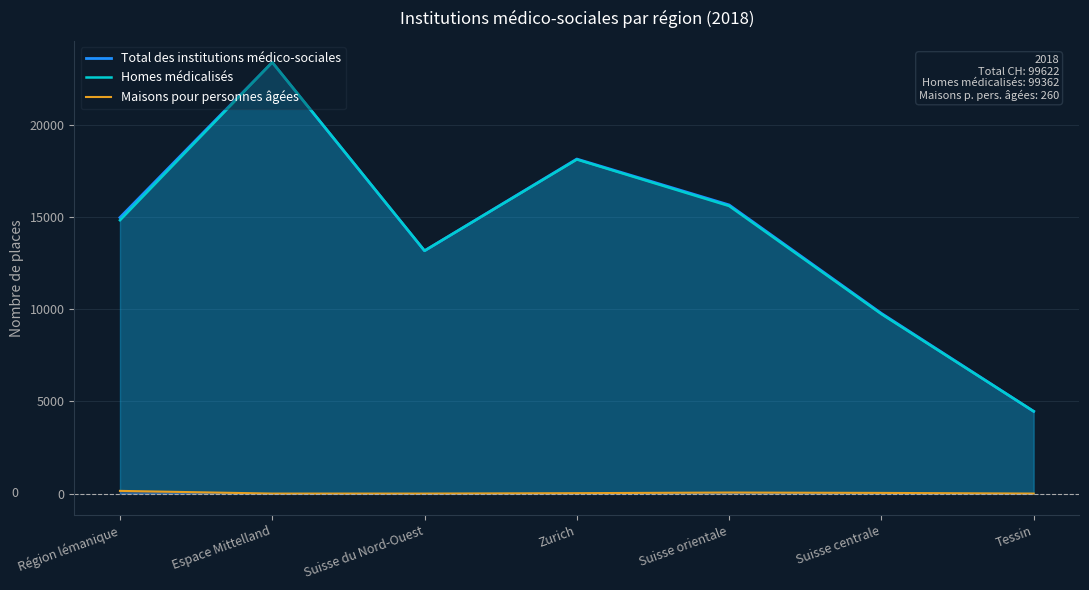

Does the chart have visible grid lines?

Yes